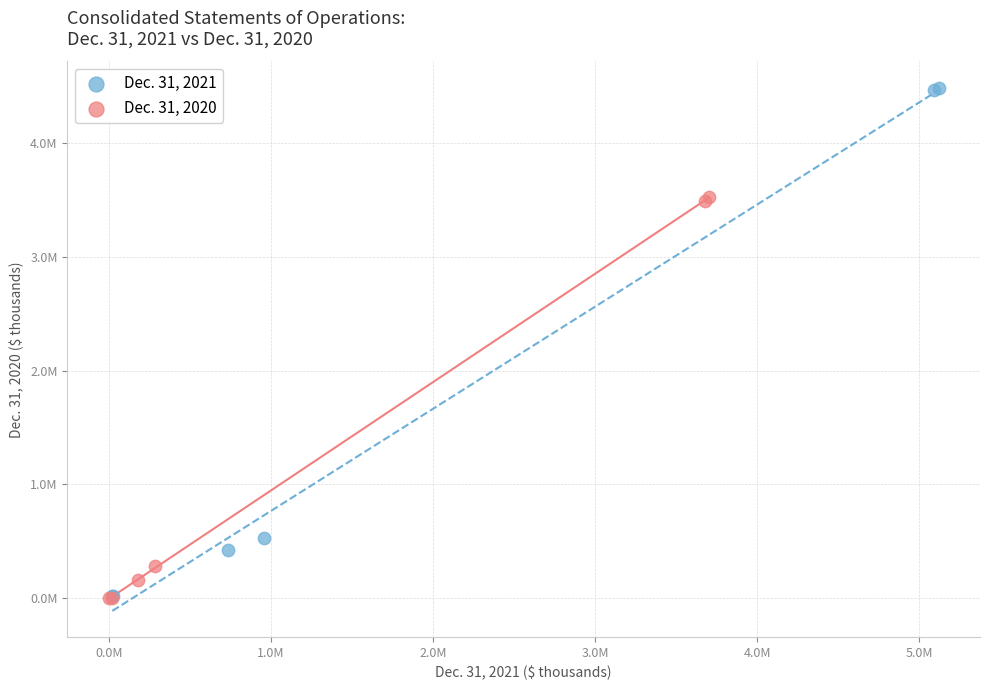

What are all the series names shown in the legend?

Dec. 31, 2021, Dec. 31, 2020